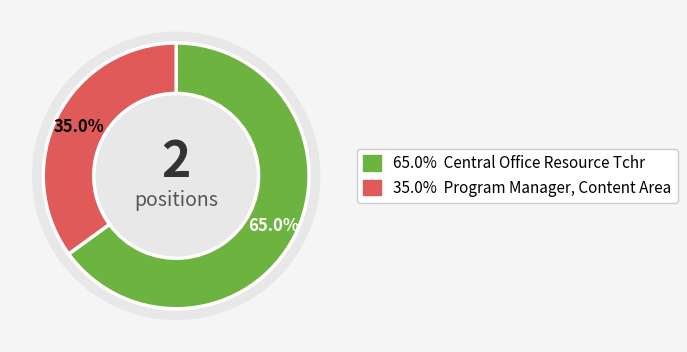

How much of the chart is everything except Program Manager, Content Area?

65.0%